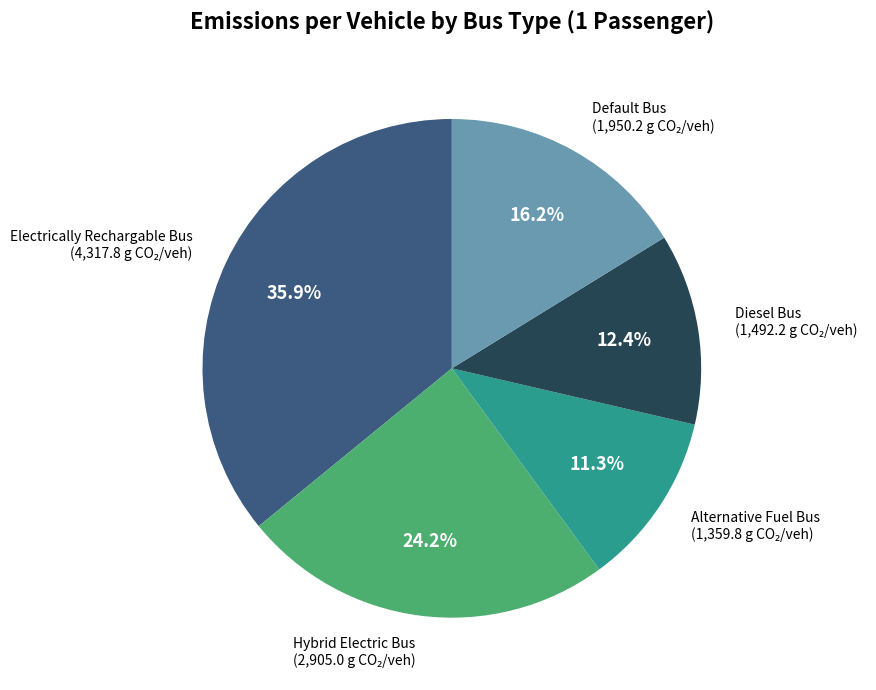

To the nearest percent, what is the average slice percentage?

20%